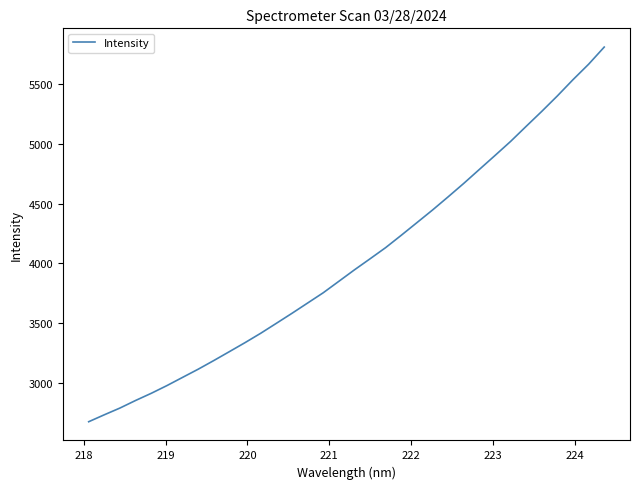

What is the greatest value displayed?

5810.7